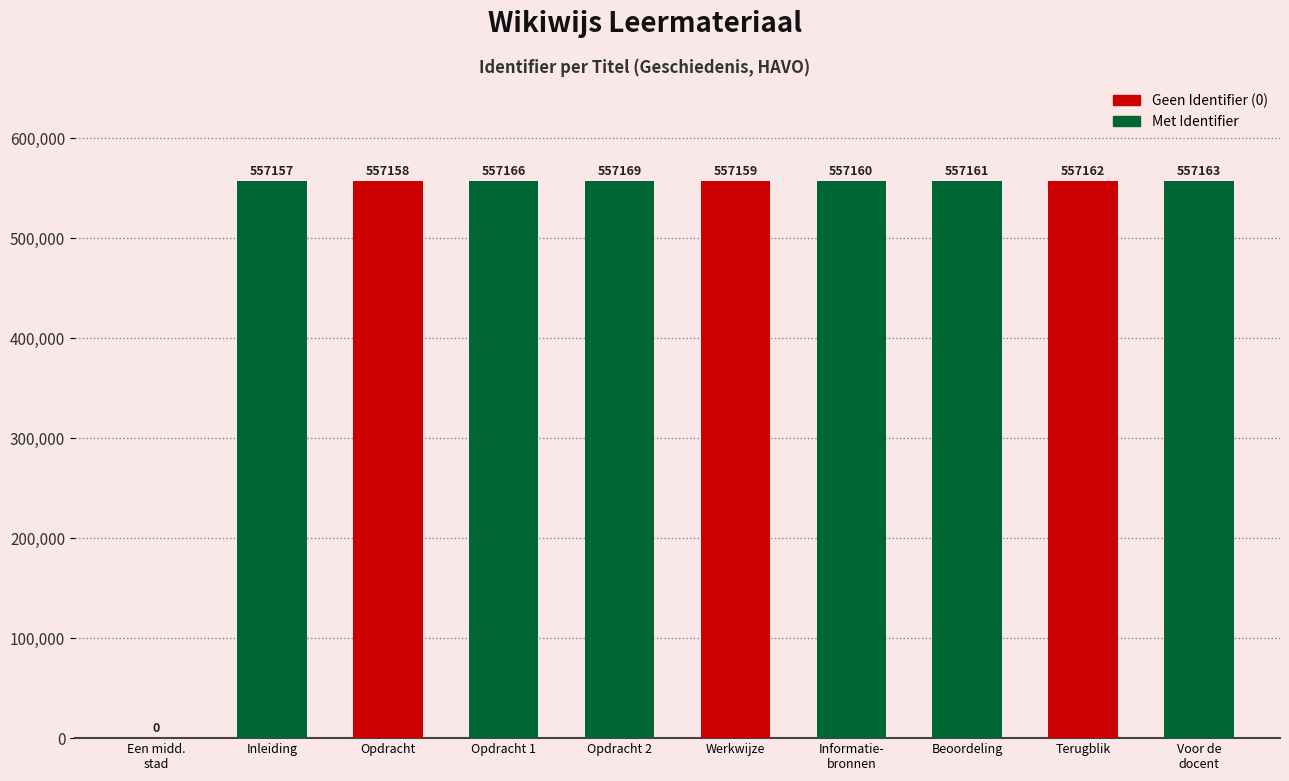

What is the sum of all values?

5014455